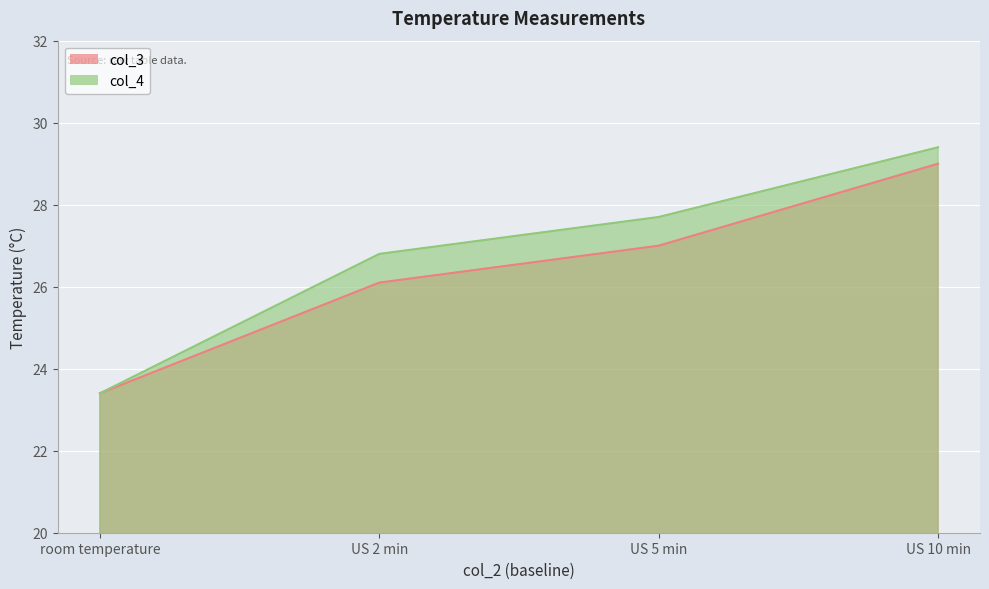

Is the value of col_3 at US 5 min greater than the value of col_4 at US 10 min?

No